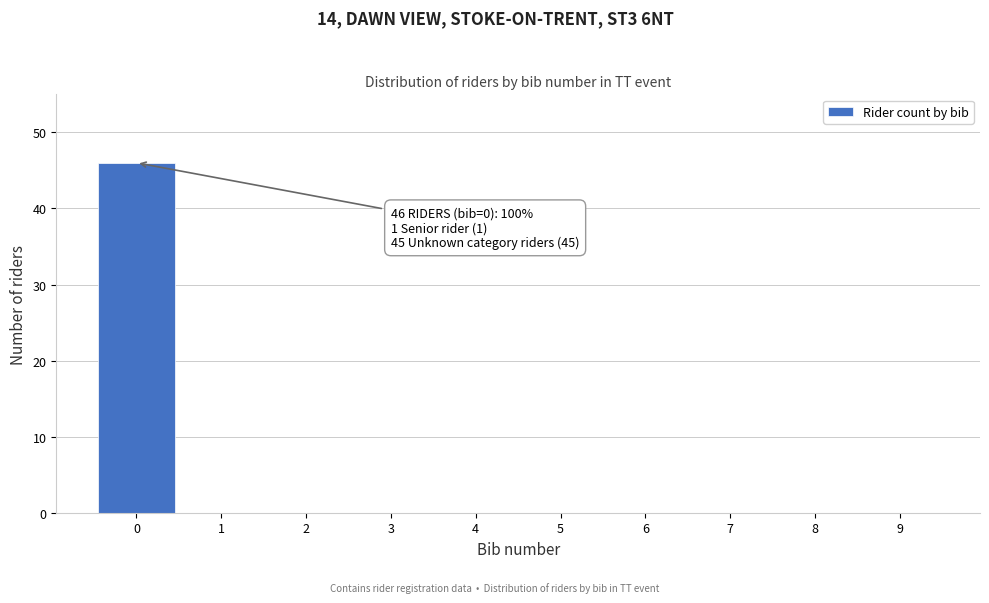

Over which range of the x-axis is the bar tallest?

-0.5 to 0.5